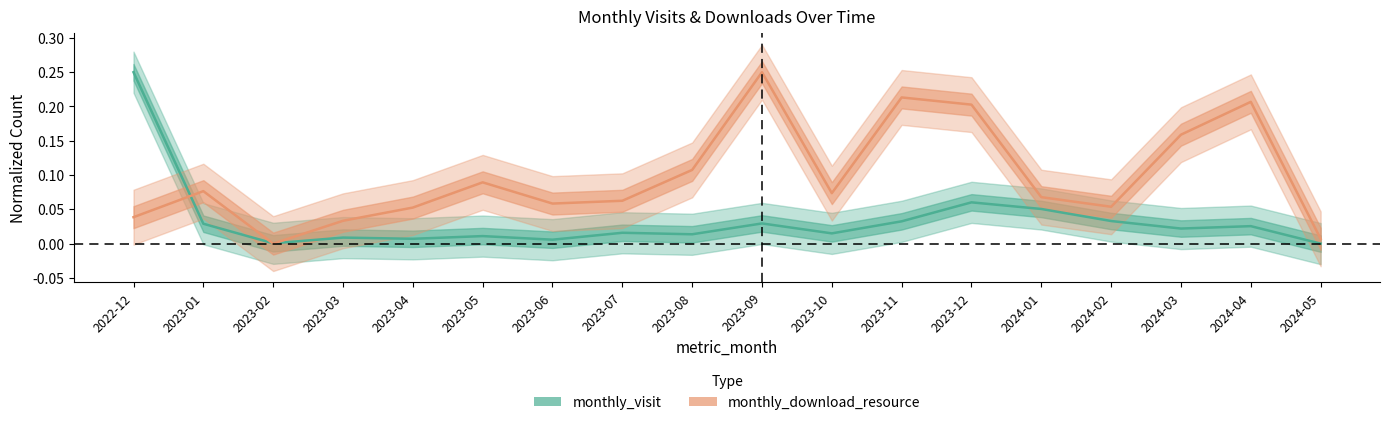

Reading left to right, extract all data points from this chart.

monthly_visit: 2022-12=0.2	2023-01=0.0	2023-02=0.0	2023-03=0.0	2023-04=0.0	2023-05=0.0	2023-06=0.0	2023-07=0.0	2023-08=0.0	2023-09=0.0	2023-10=0.0	2023-11=0.0	2023-12=0.1	2024-01=0.1	2024-02=0.0	2024-03=0.0	2024-04=0.0	2024-05=0.0
monthly_download_resource: 2022-12=0.0	2023-01=0.1	2023-02=0.0	2023-03=0.0	2023-04=0.1	2023-05=0.1	2023-06=0.1	2023-07=0.1	2023-08=0.1	2023-09=0.2	2023-10=0.1	2023-11=0.2	2023-12=0.2	2024-01=0.1	2024-02=0.1	2024-03=0.2	2024-04=0.2	2024-05=0.0